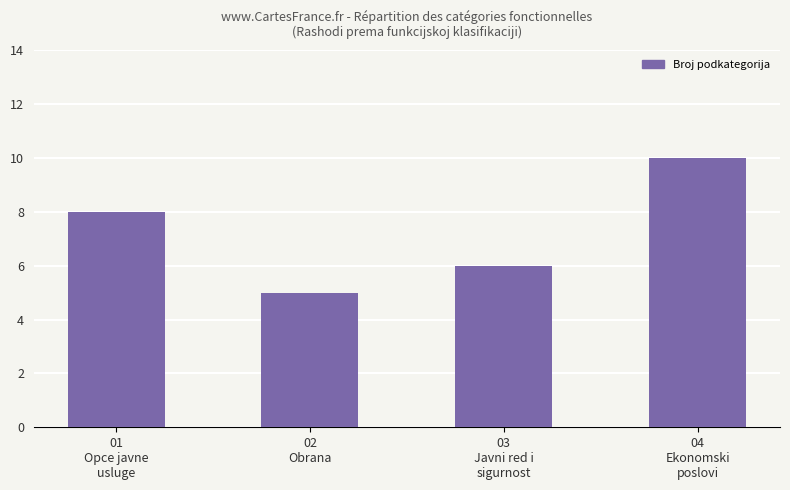

What is the label of the 1st bar from the left?

01
Opce javne
usluge